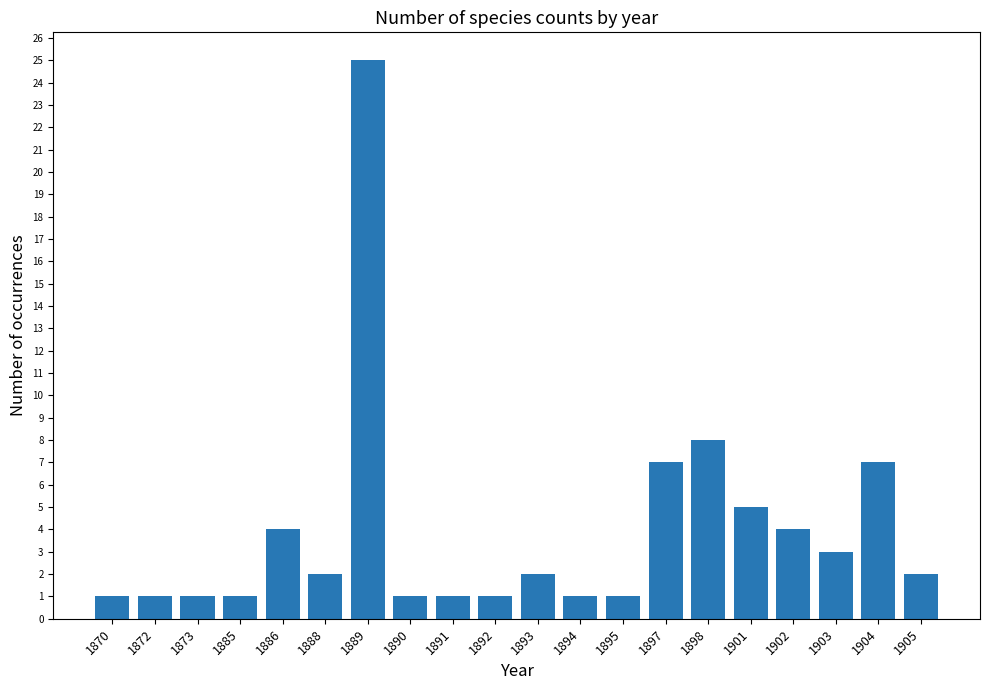

The chart shows a value of 2 at 1870. True or false?

False